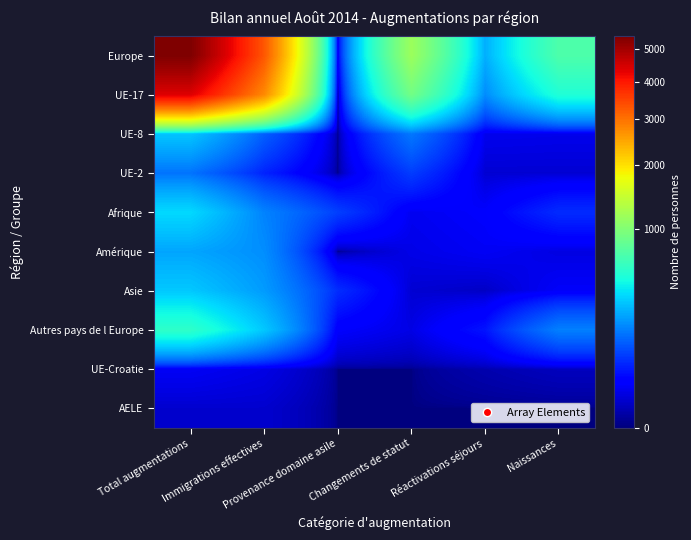

Which series has the largest range (max minus min)?

Europe